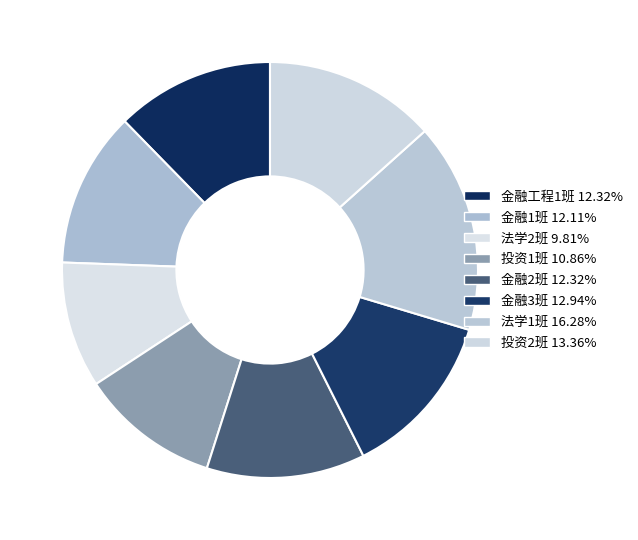

Is it true that 投资2班 is 13% of the pie?

True